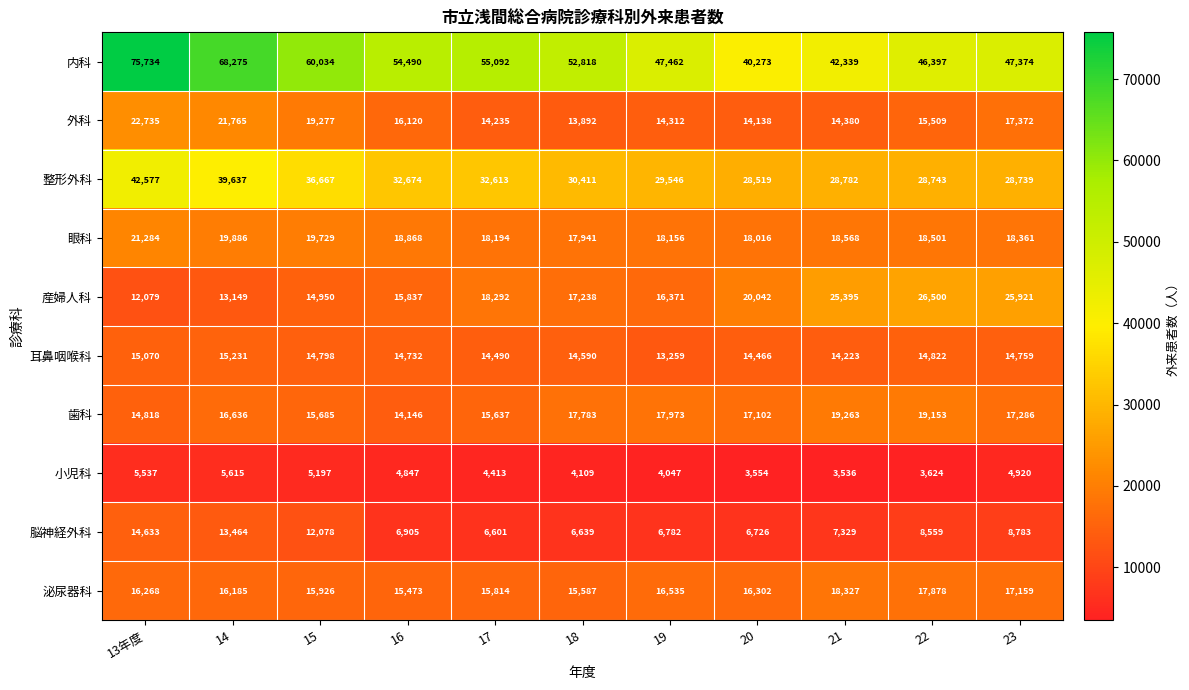

True or false: 脳神経外科 has a value of 13464 at 14.

True